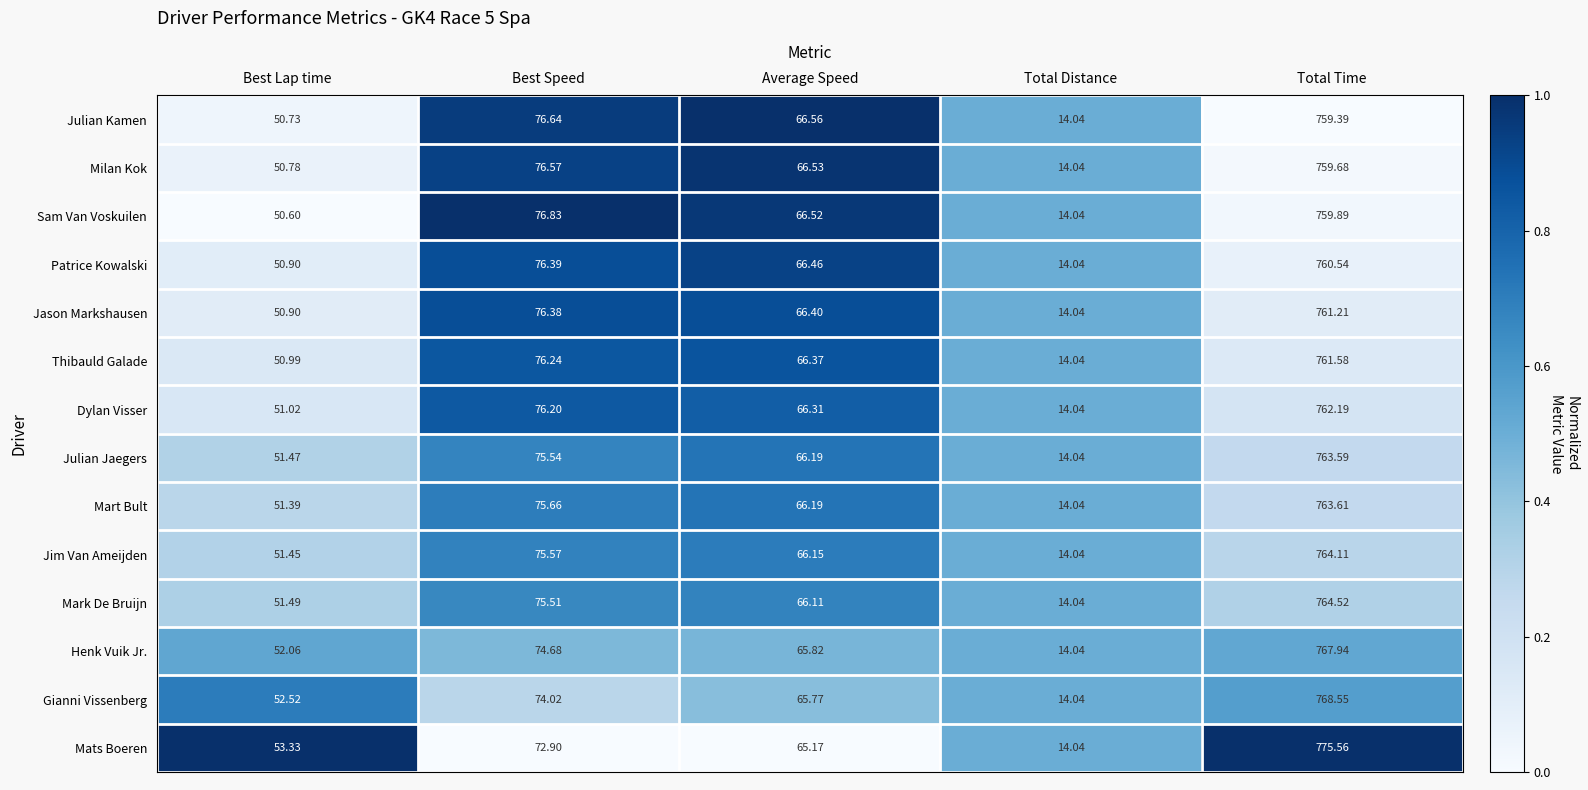

Where is Mats Boeren nearest to the value 394?

Best Speed